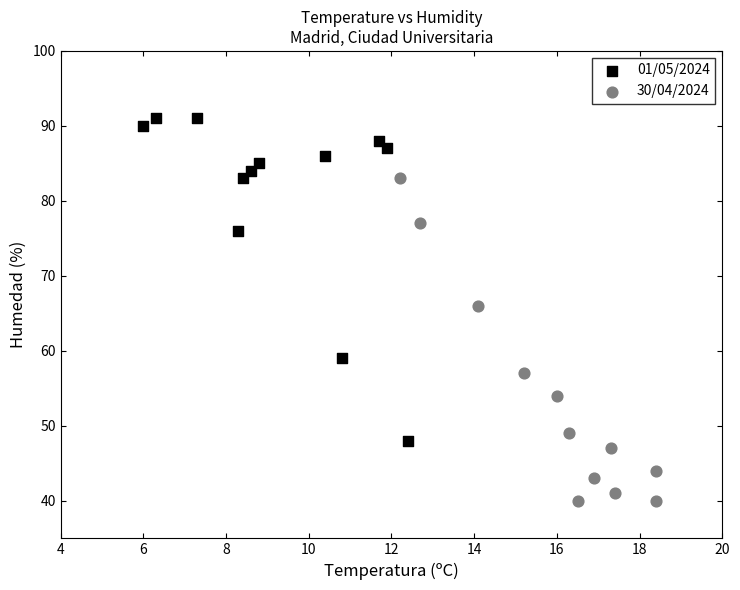

Which series reaches the maximum Y coordinate?

01/05/2024